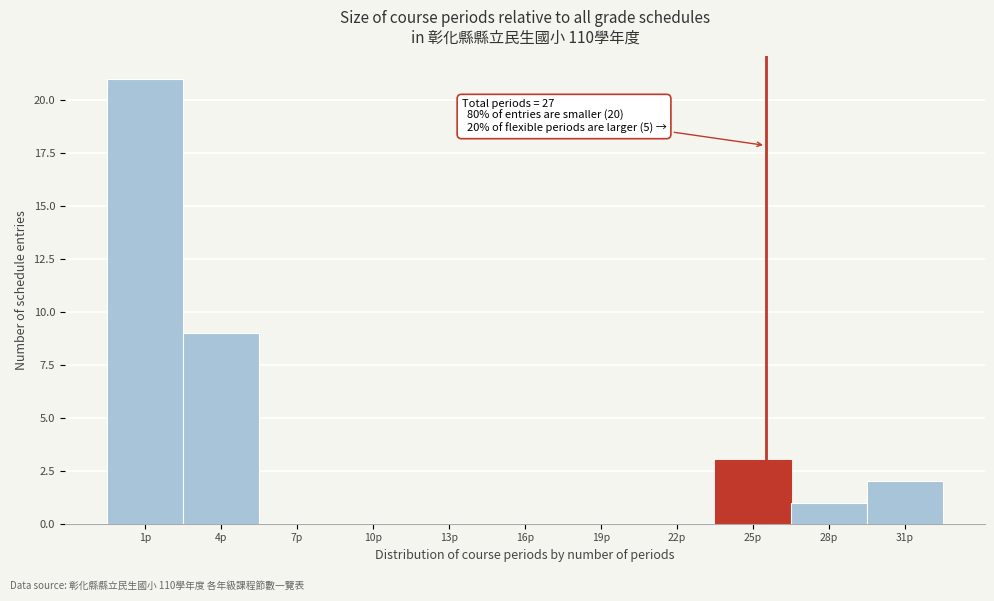

Reading right to left, what are all the values shown in this chart?

31p=2	28p=1	25p=3	22p=0	19p=0	16p=0	13p=0	10p=0	7p=0	4p=9	1p=21